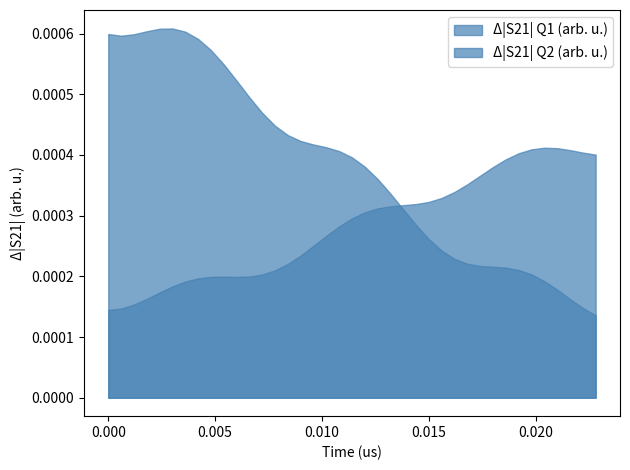

Which series has the largest total across all categories?

Δ|S21| Q2 (arb. u.)